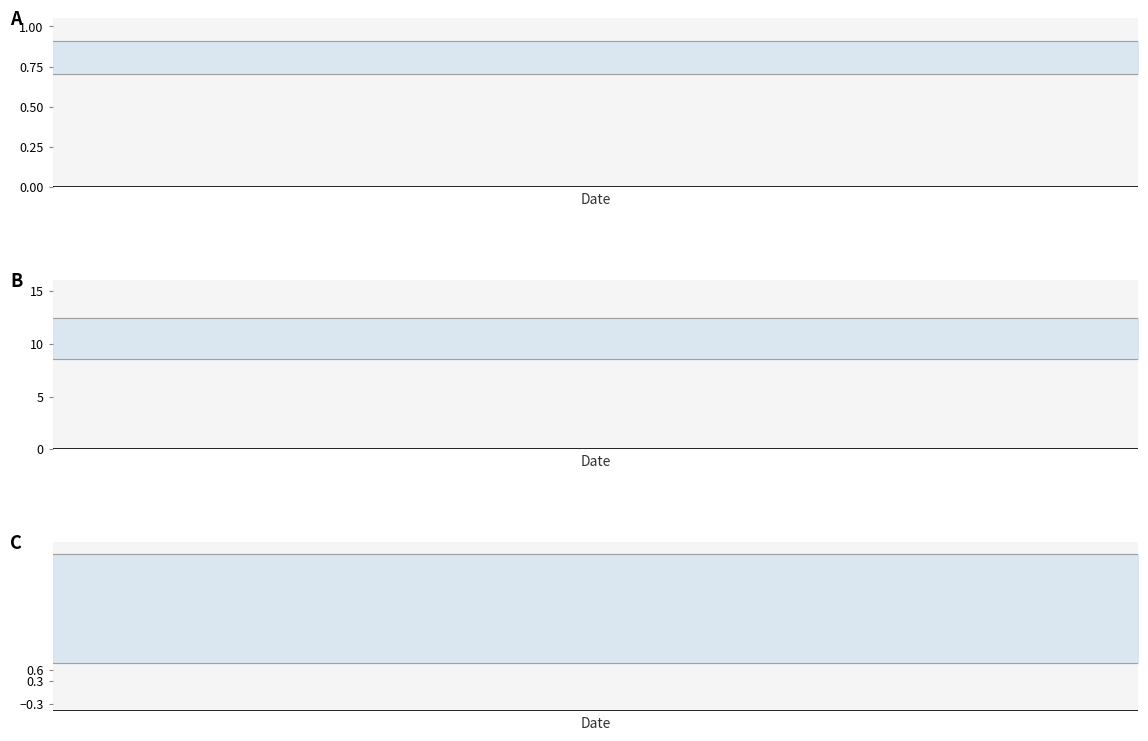

How many data points does each series have?

20